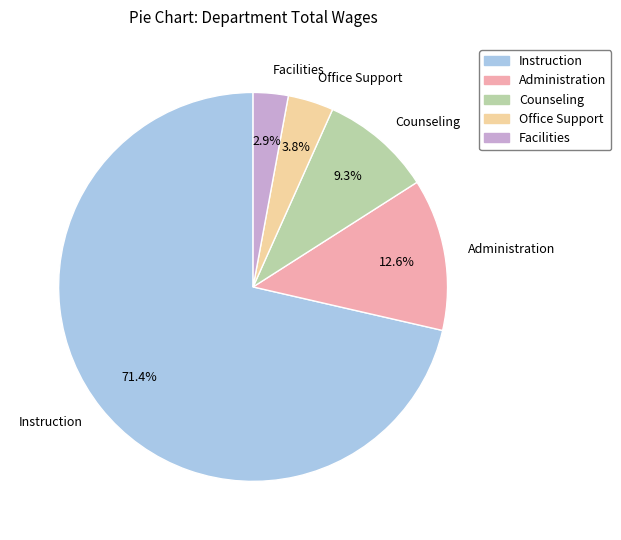

What percentage is the Counseling slice, to the nearest percent?

9%